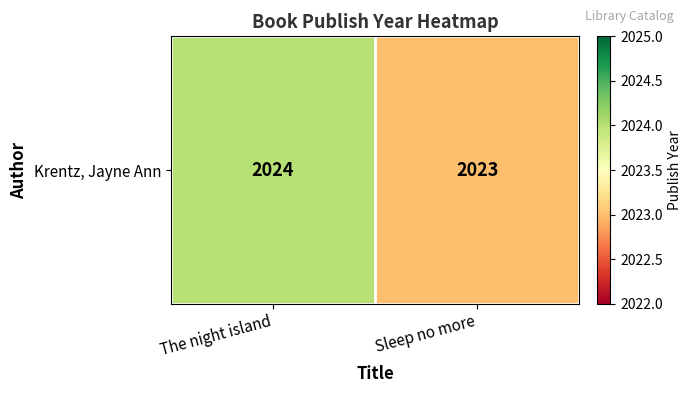

Is it true that the value at Sleep no more is 2023?

True